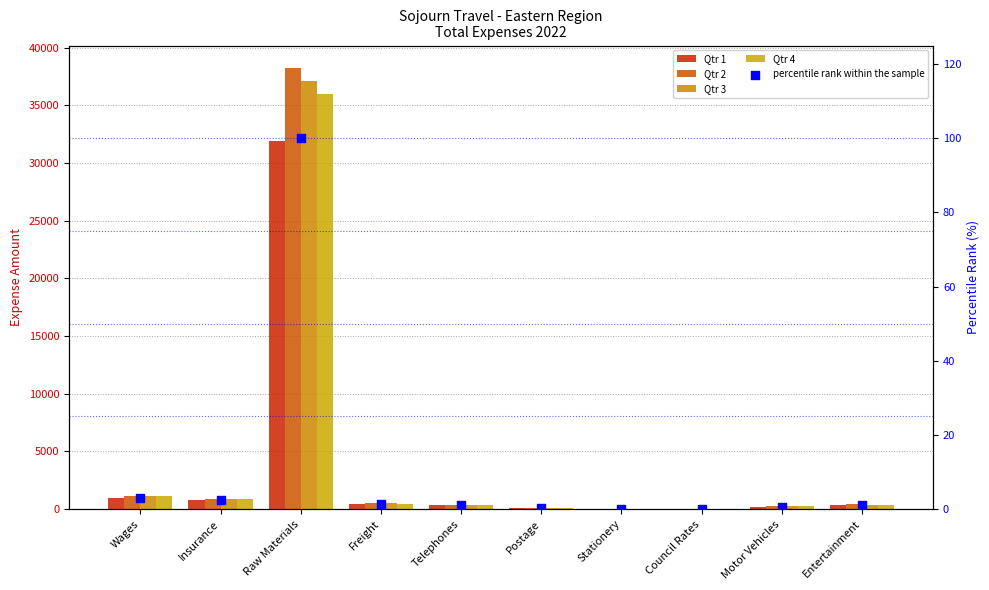

Which series contains the highest Y value?

Qtr 2